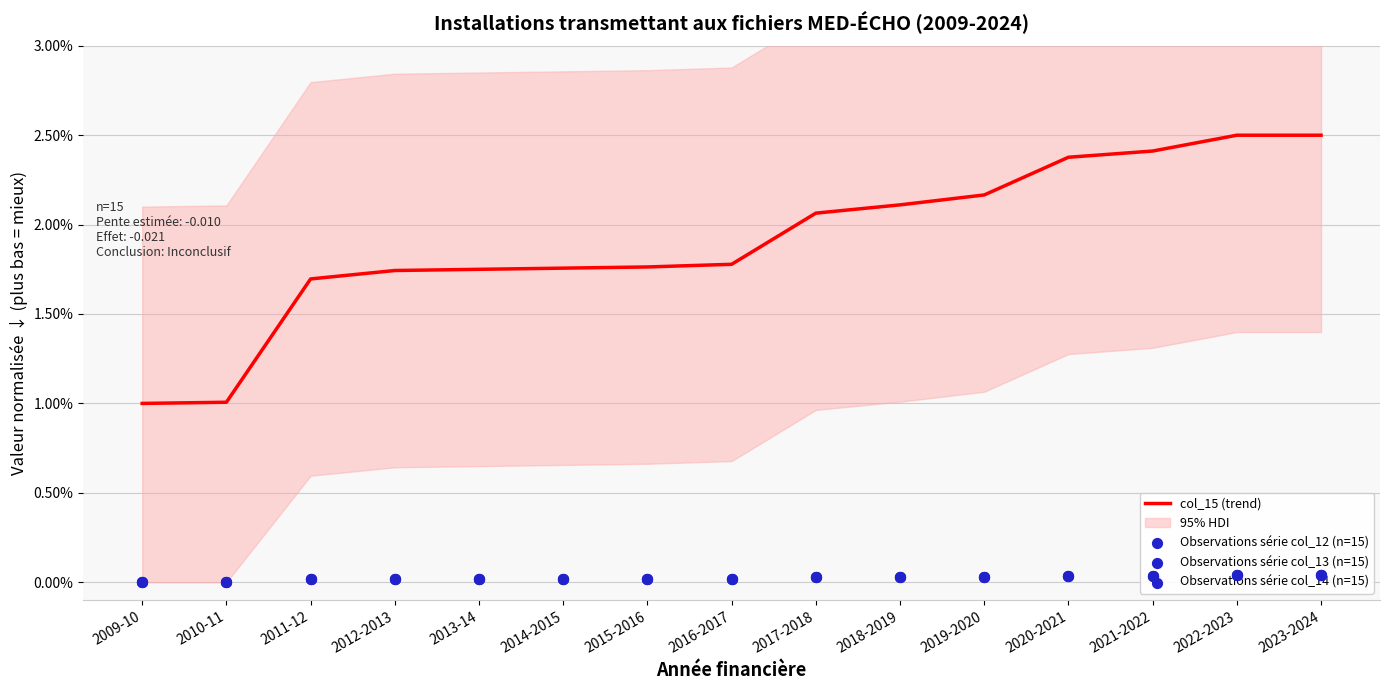

At how many categories does at least one series exceed 1?

14